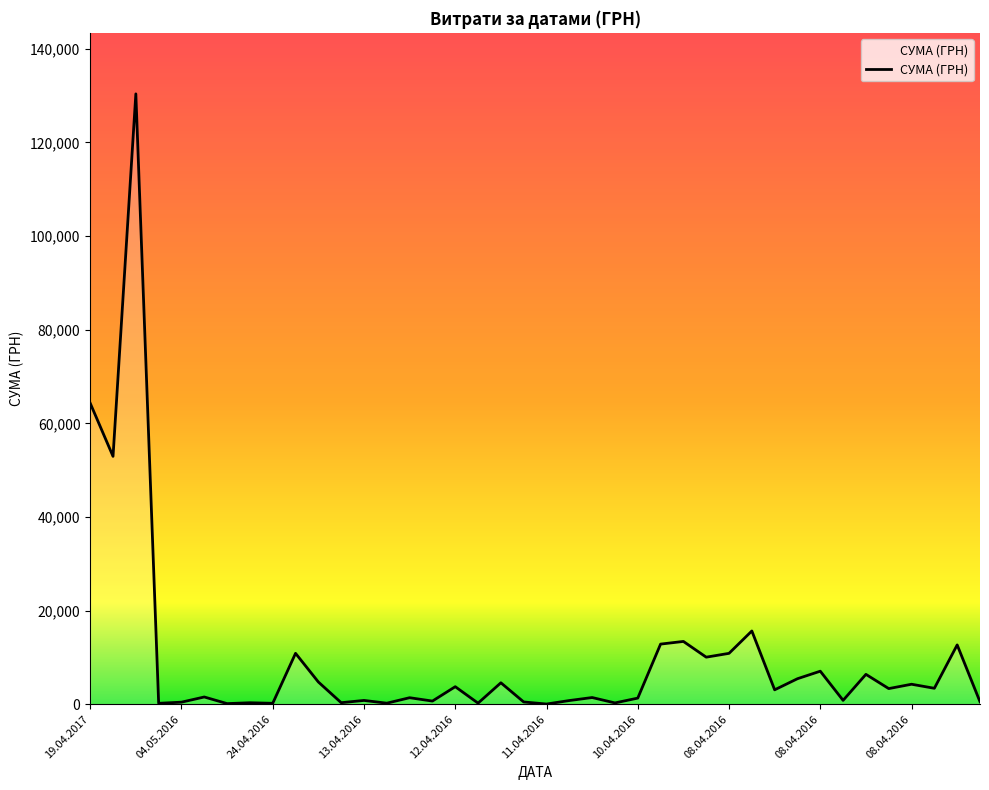

What is the difference between the maximum and minimum values?

130357.3